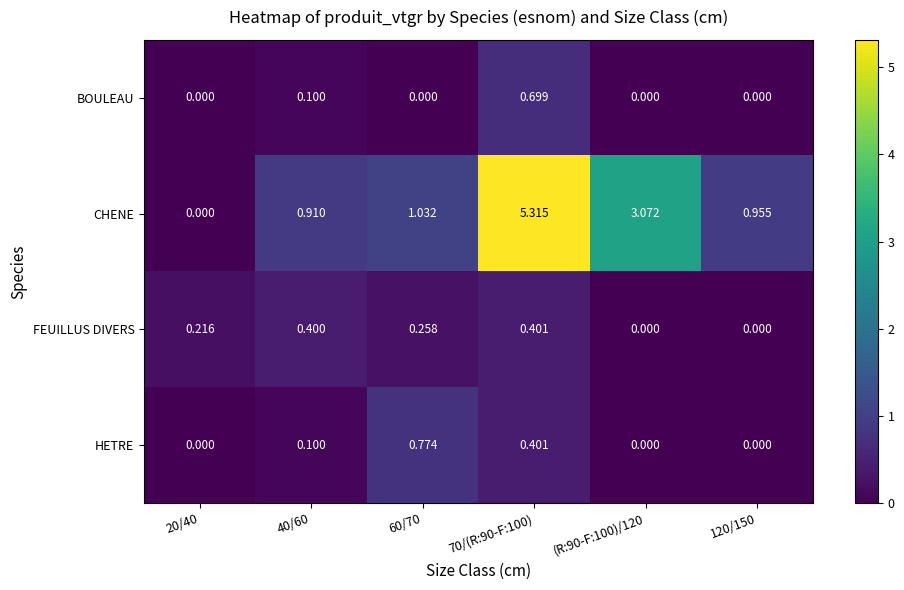

Rank the series by their maximum value, from highest to lowest.

CHENE, HETRE, BOULEAU, FEUILLUS DIVERS